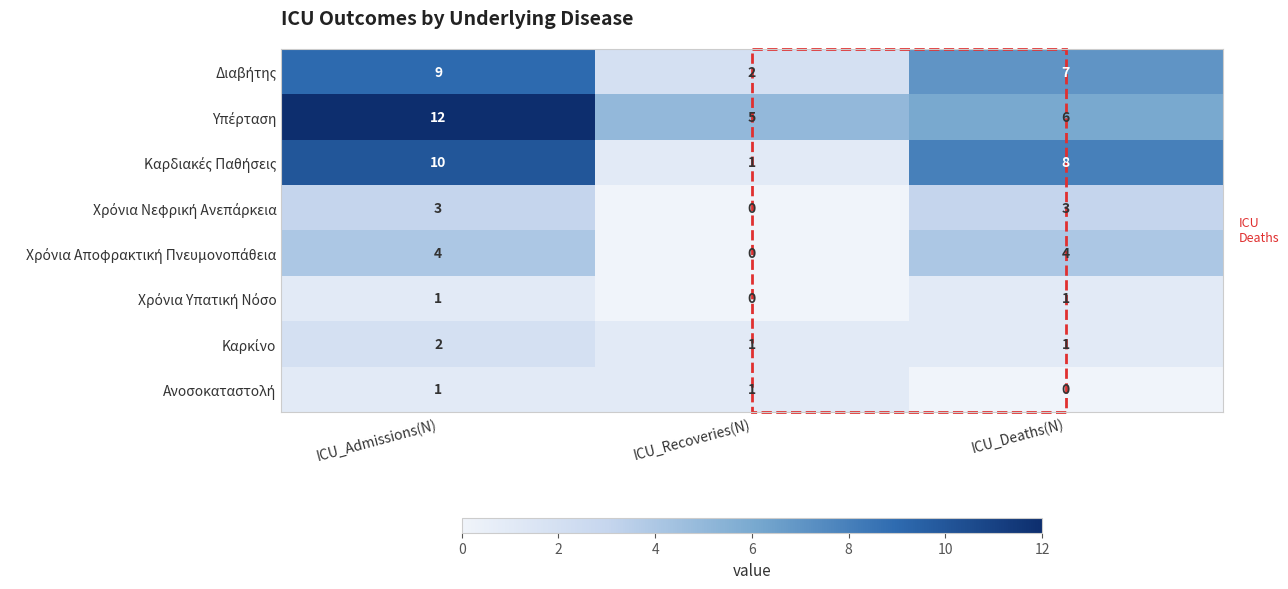

At how many categories does at least one series exceed 3?

3